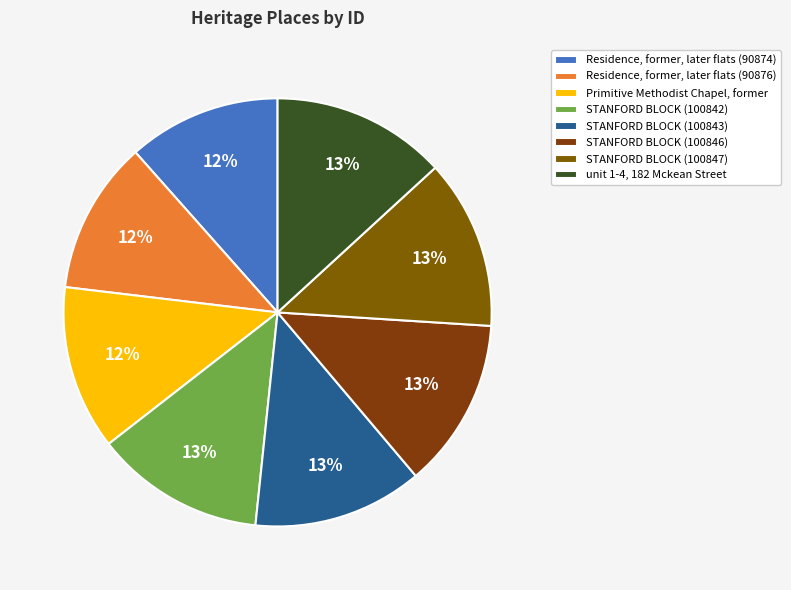

Approximately how many times larger is the value at Residence, former, later flats (90874) compared to STANFORD BLOCK (100843)?

0.9